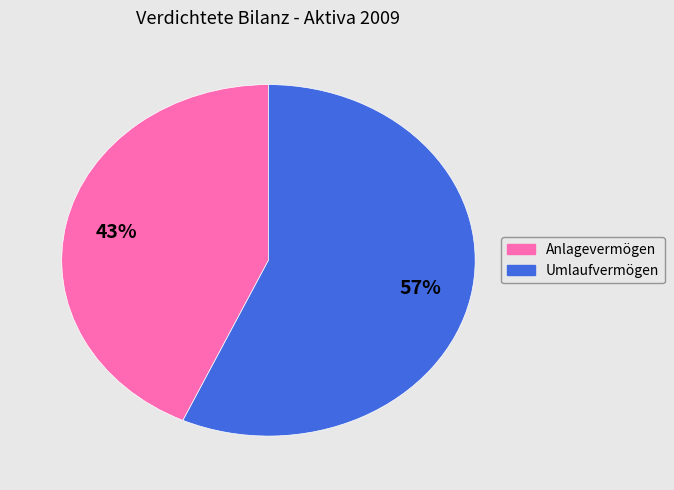

Which category has the smallest portion of the pie?

Anlagevermögen